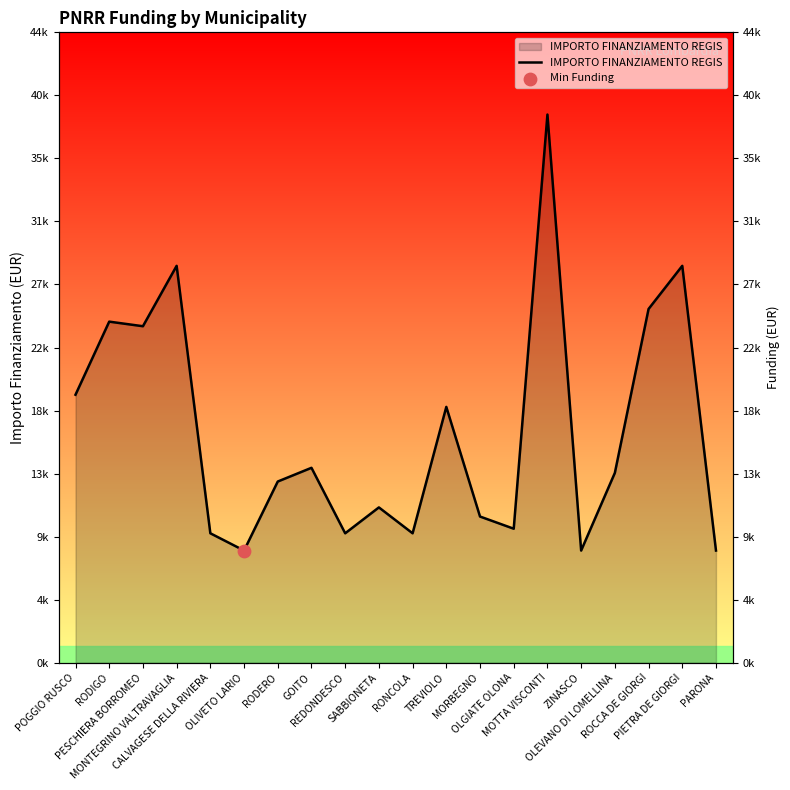

Between ZINASCO and OLGIATE OLONA, which is larger?

OLGIATE OLONA